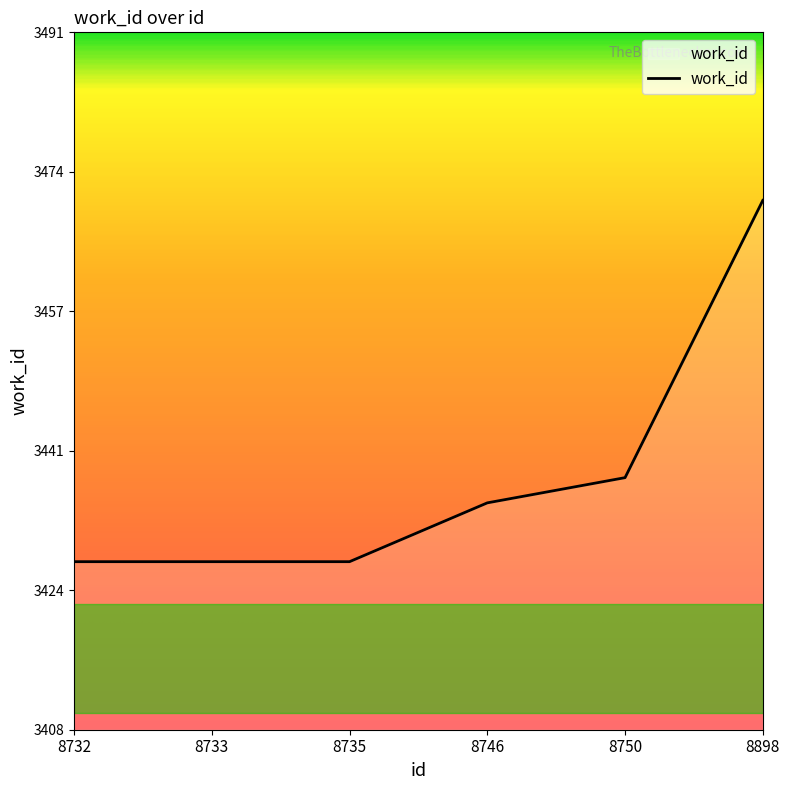

Is it true that the value at 8746 is 3435?

True